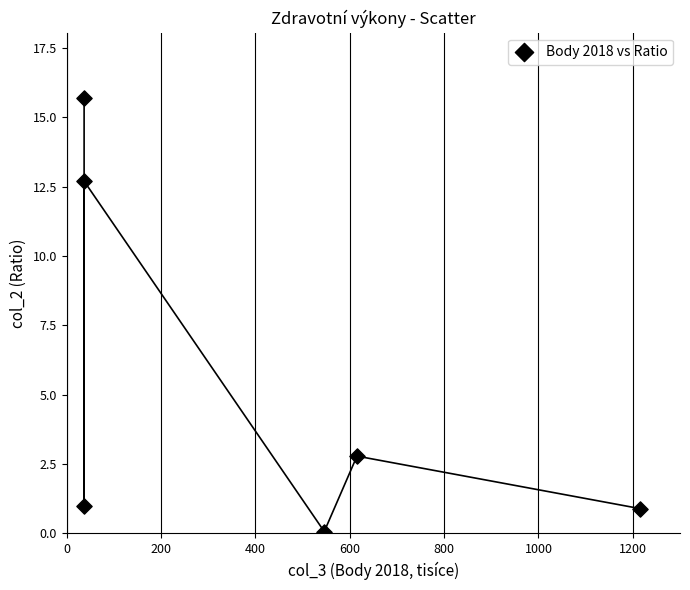

What is the range of X values (max minus min)?

1178.0